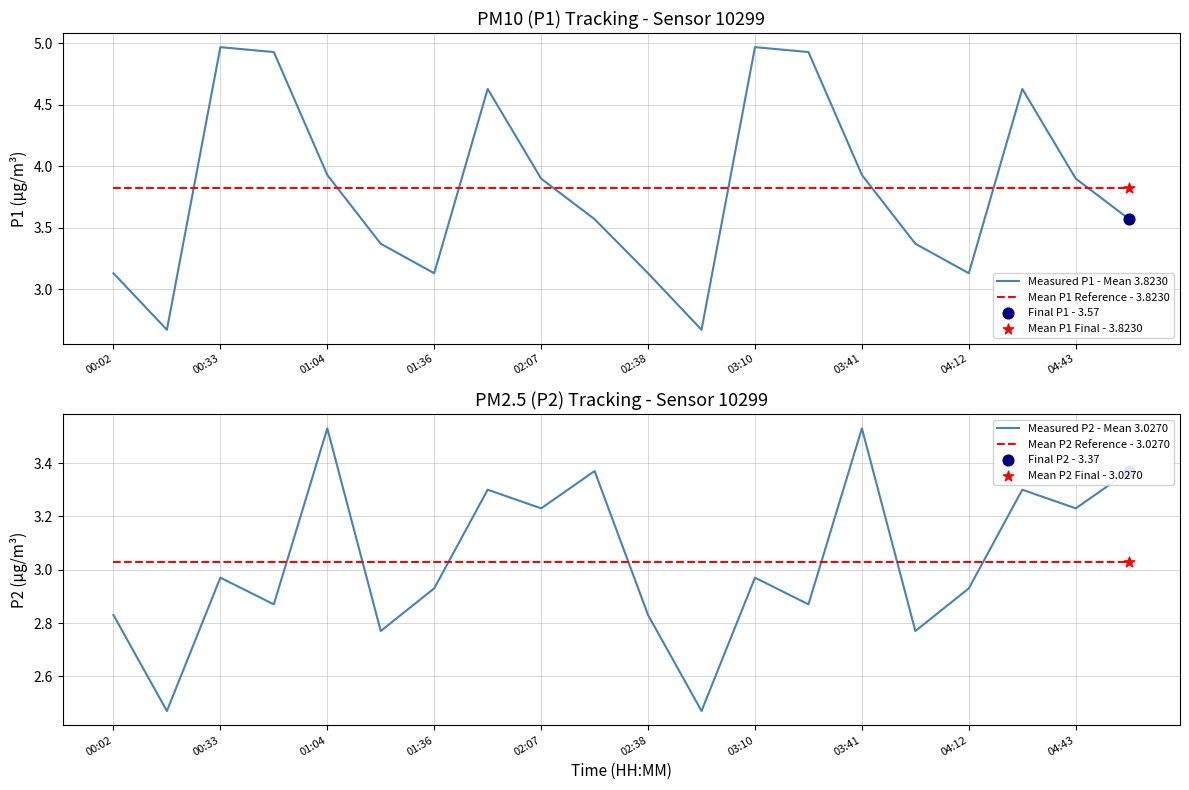

Which series has the largest total across all categories?

Measured P1 - Mean 3.8230